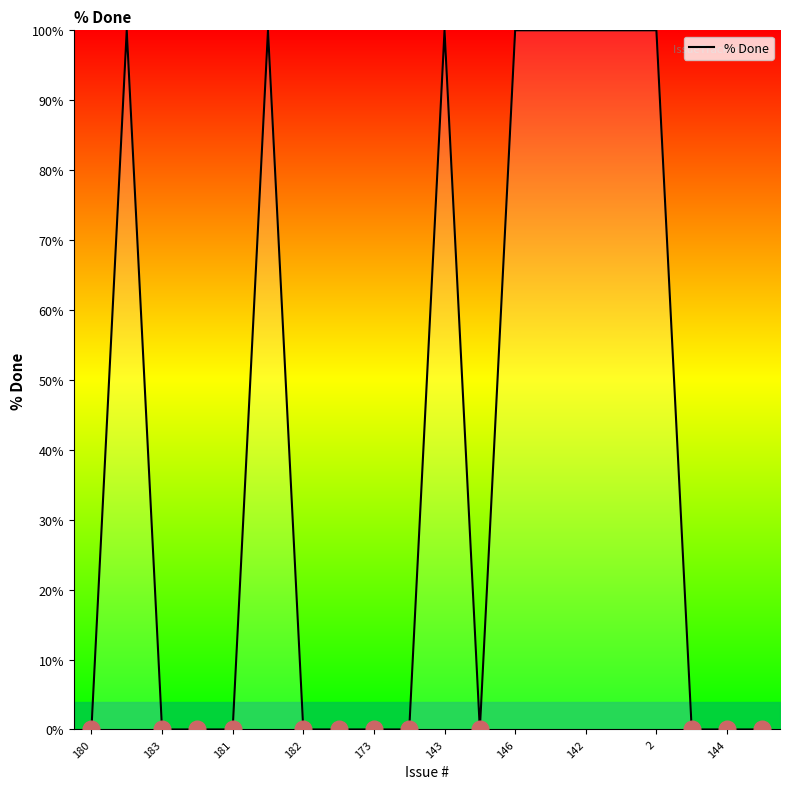

What is the greatest value displayed?

100